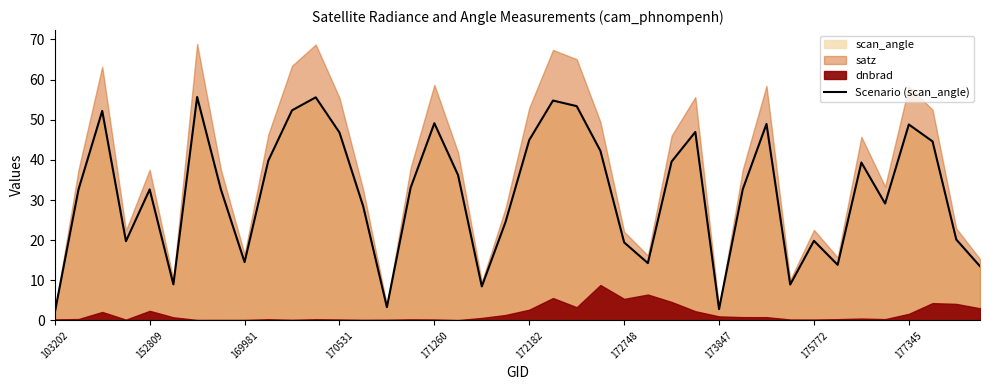

What is the value of the 14th point from the left?

28.5